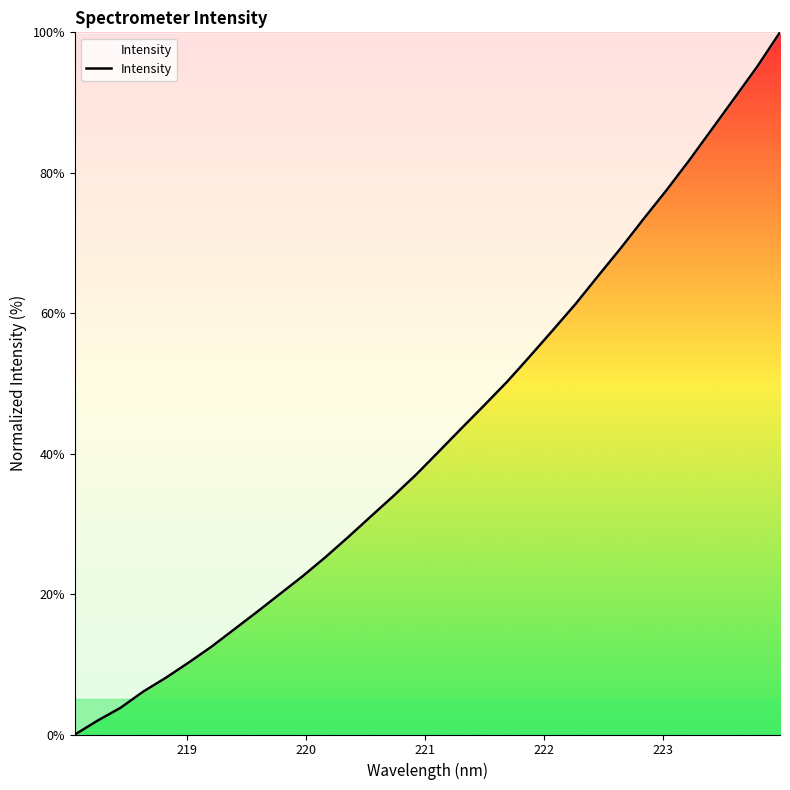

What is the greatest value displayed?

100.0